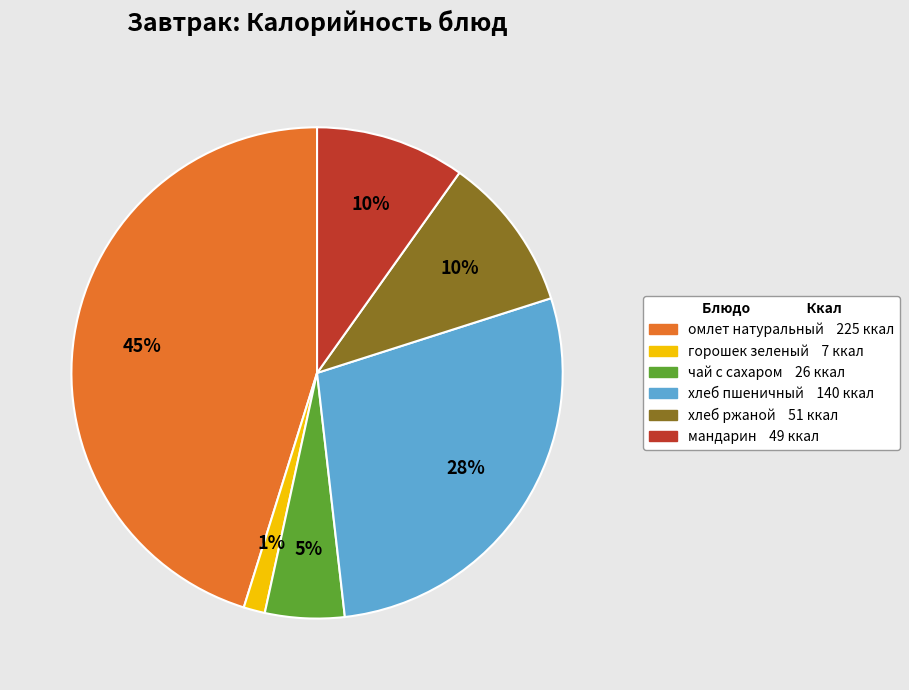

Is there any slice that represents more than half of the pie?

No